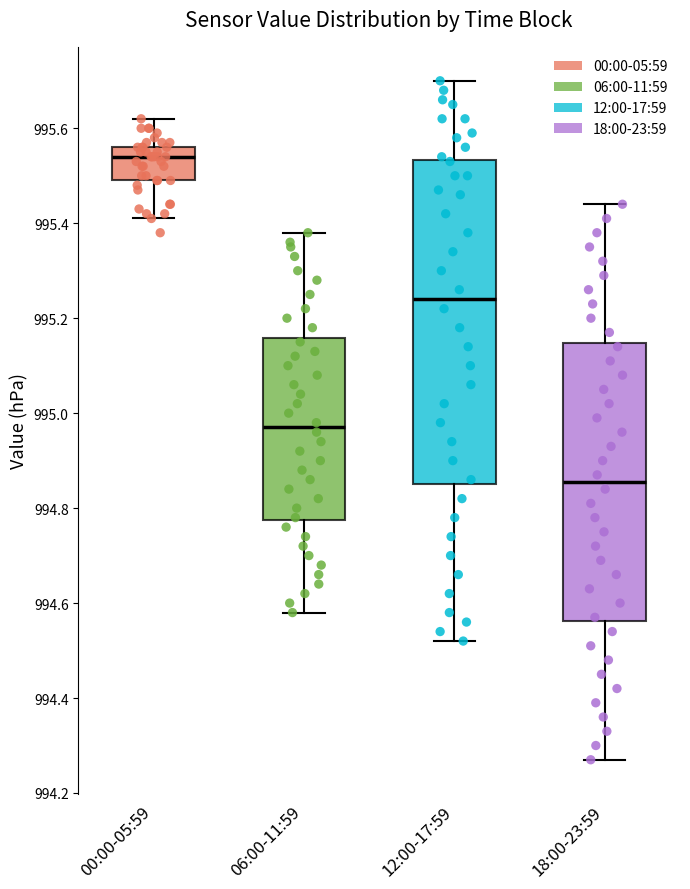

Reading left to right, read every box against the y-axis: the position of its median line, the range the box covers, and the ends of its whiskers. The values are not printed on the chart, so give them approximately, as read against the axis.

00:00-05:59: median 995.54, box 995.50 to 995.56, whiskers 995.42 to 995.62
06:00-11:59: median 994.98, box 994.78 to 995.16, whiskers 994.58 to 995.38
12:00-17:59: median 995.24, box 994.86 to 995.54, whiskers 994.52 to 995.70
18:00-23:59: median 994.86, box 994.56 to 995.14, whiskers 994.28 to 995.44